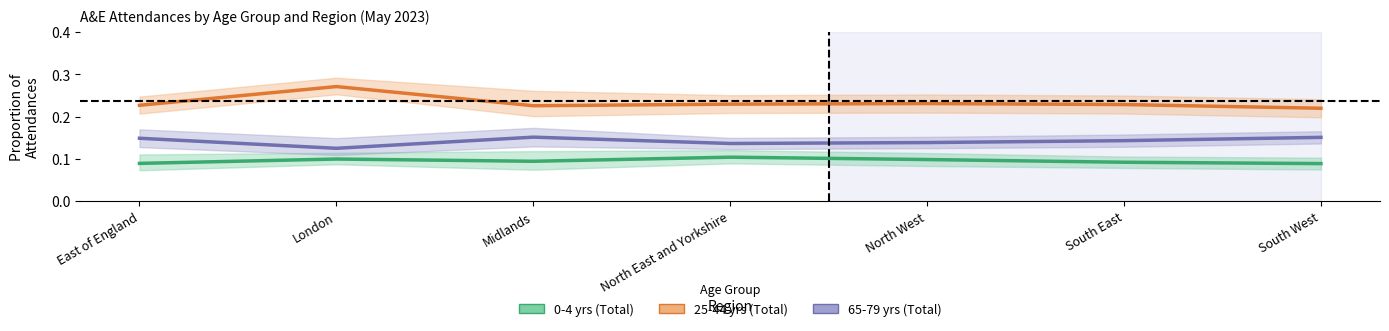

Does the chart have visible grid lines?

No